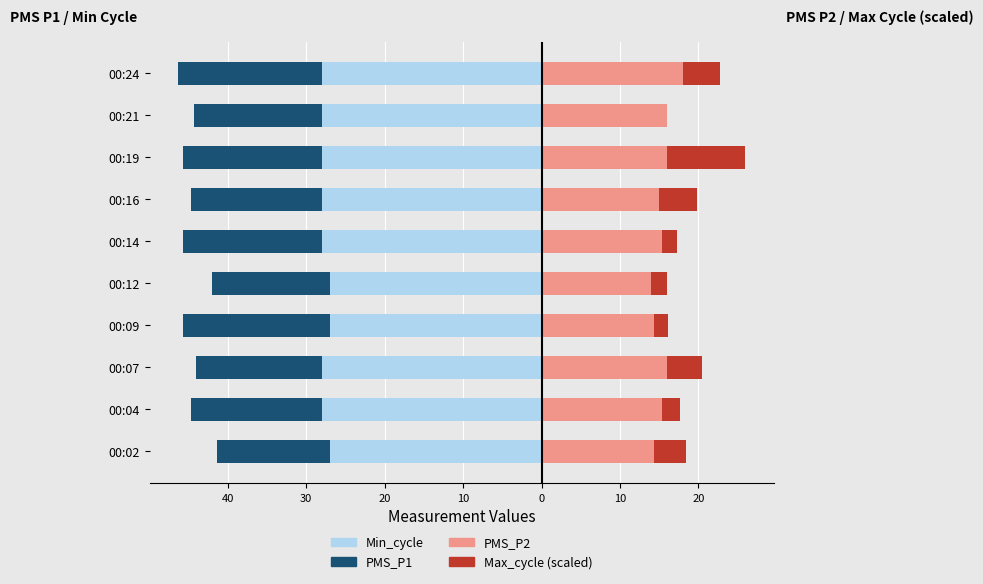

What is the sum of the Min_cycle values at 00:09 and 00:24?

-55.0